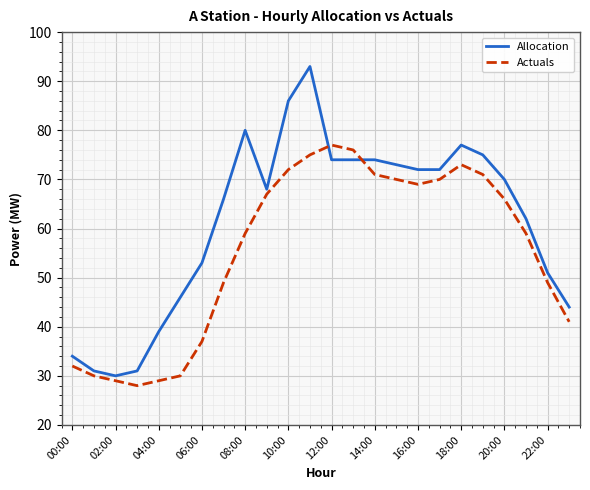

What is the minimum value shown in the chart?

28